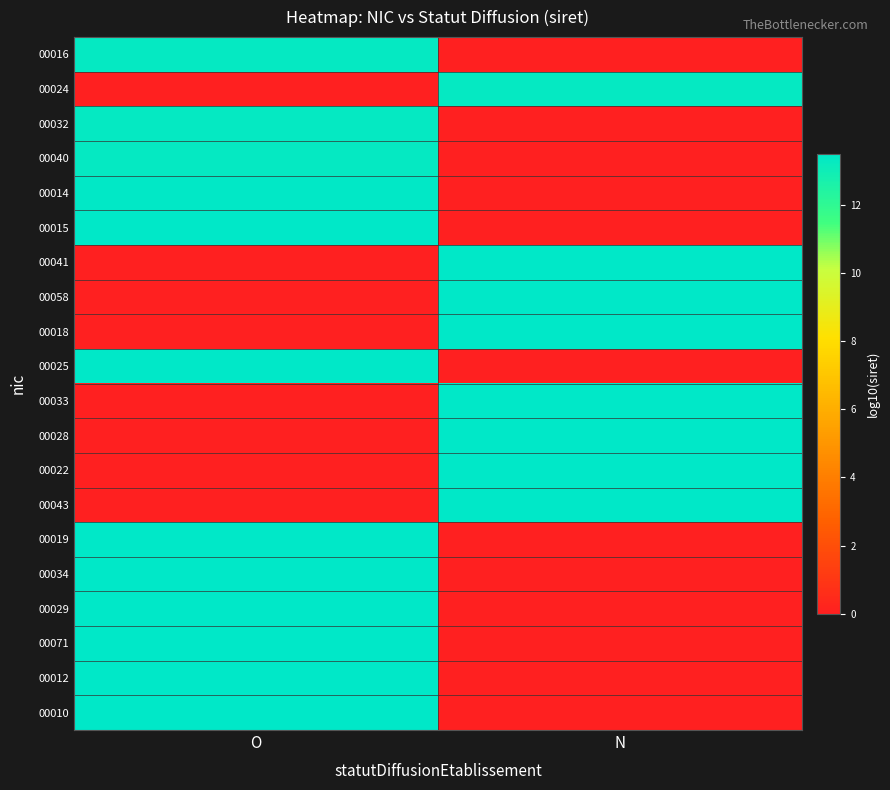

Which has a higher value, O or N?

O